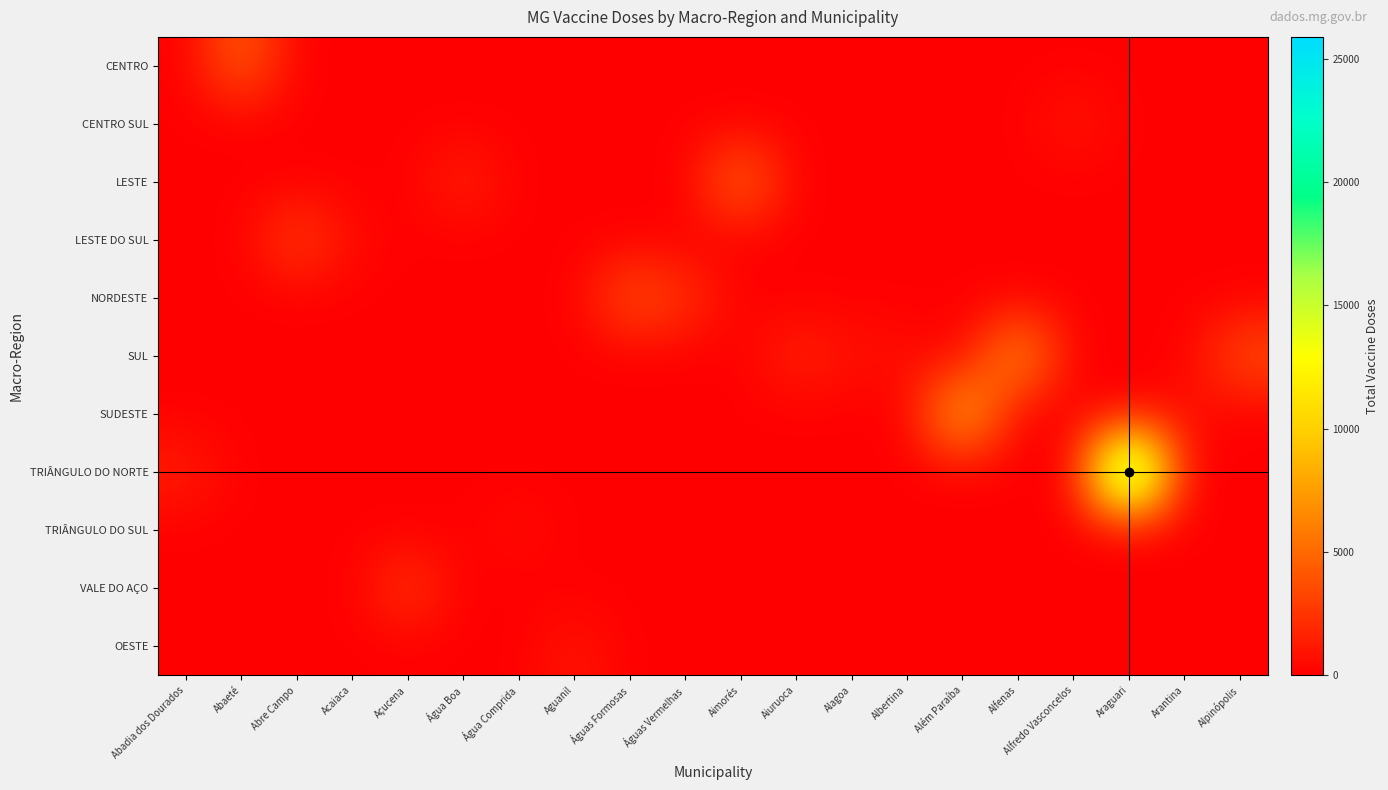

What is the total value across all series at Araguari?

25892